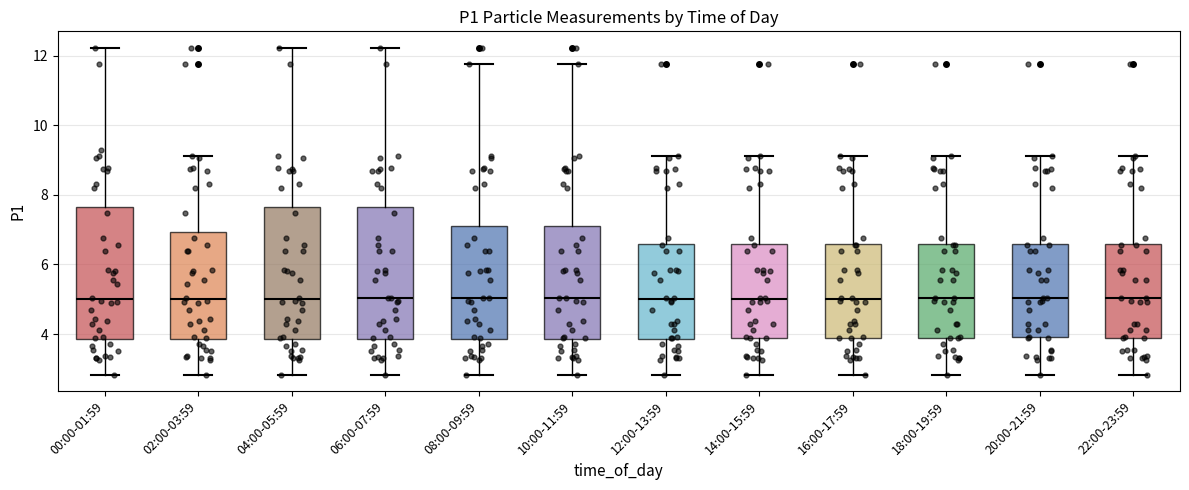

Where does the lower whisker of the box for 22:00-23:59 end on the y-axis? The values are not printed on the chart, so give them approximately, as read against the axis.

2.8